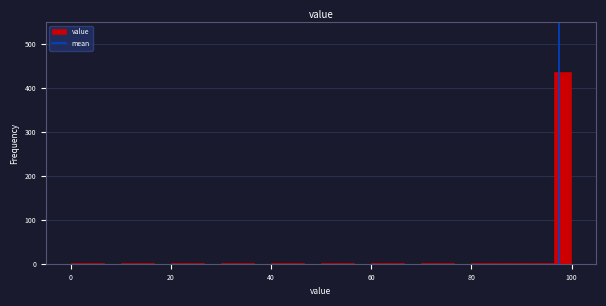

Around what value on the x-axis is the tallest bar? Give the approximate position of its centre, as read against the axis.

98